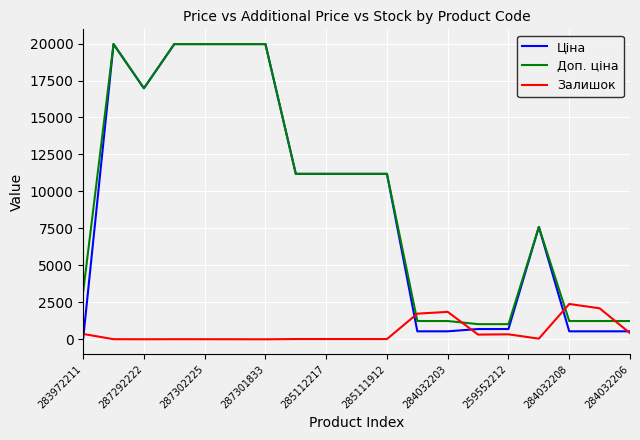

Which series has the largest range (max minus min)?

Ціна